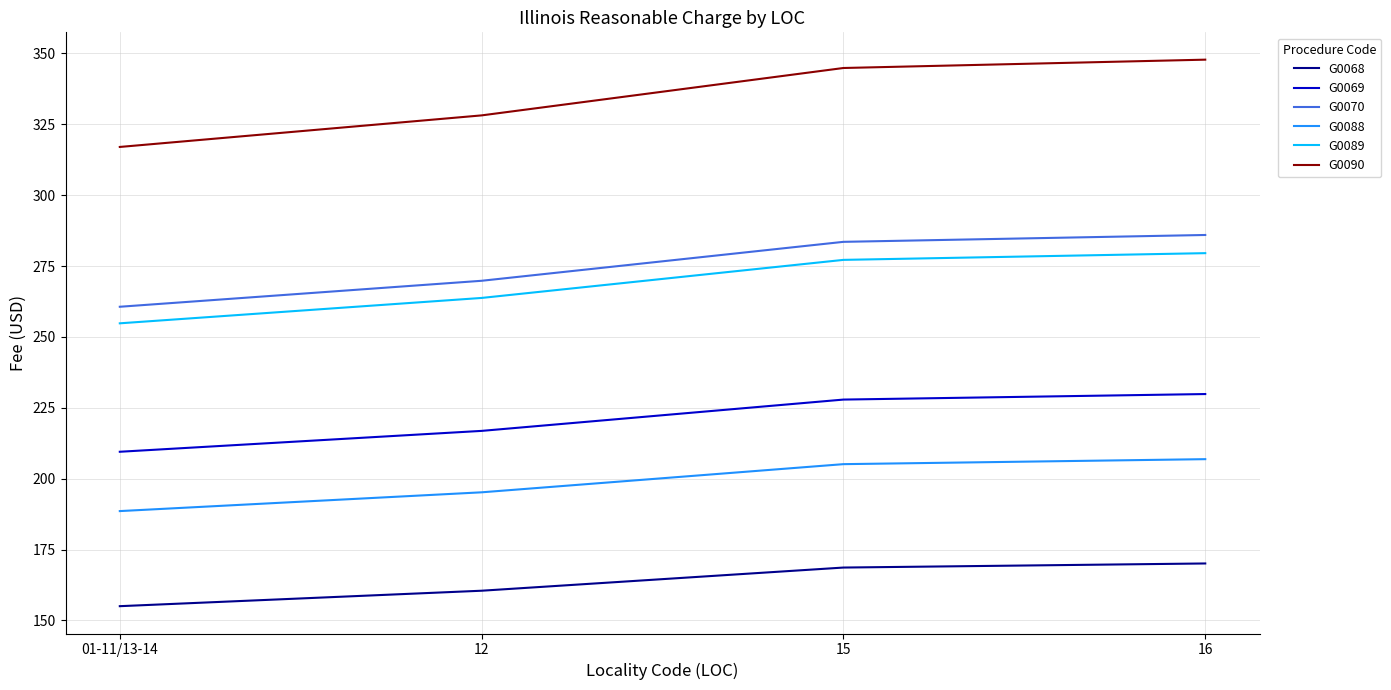

Which series has the widest spread of values?

G0090